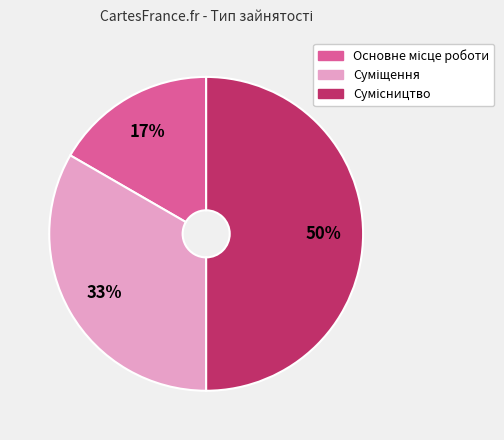

To the nearest percent, what is the difference between the largest and smallest slice percentages?

33%